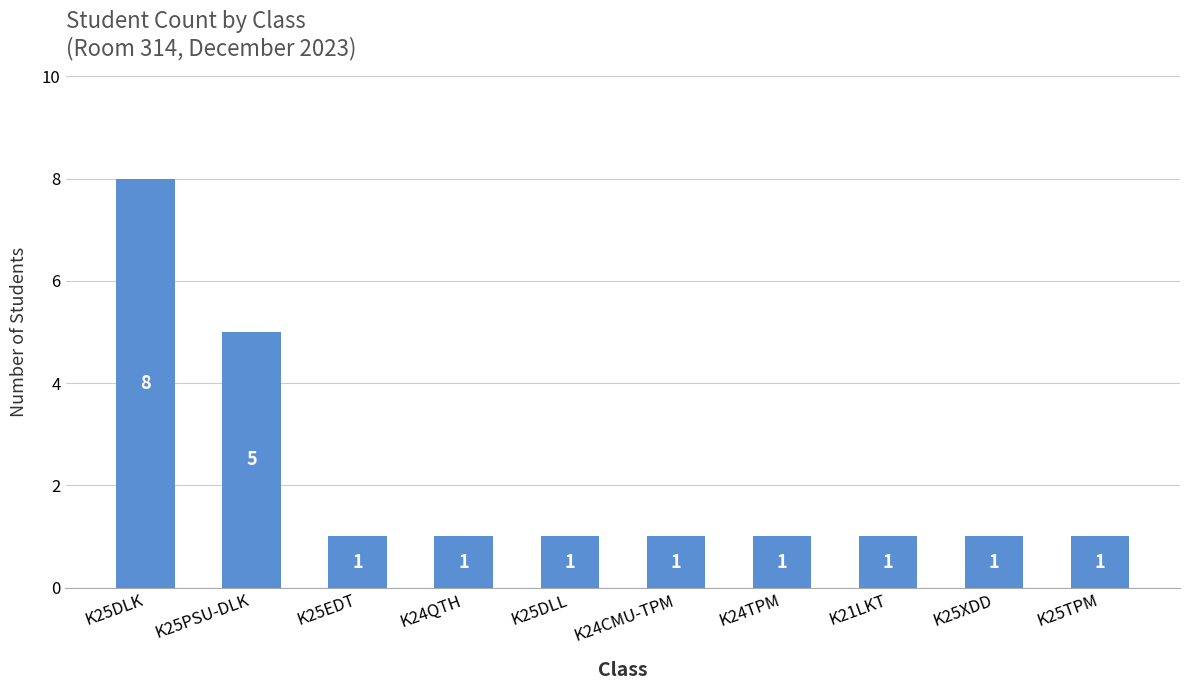

What is the value of the 10th bar from the left?

1